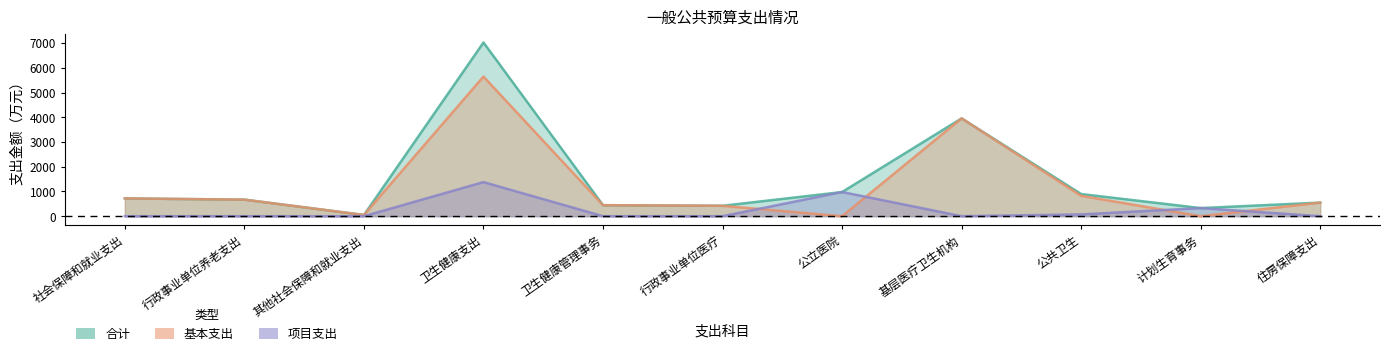

What is the difference between the highest and lowest values at 行政事业单位养老支出?

669.9